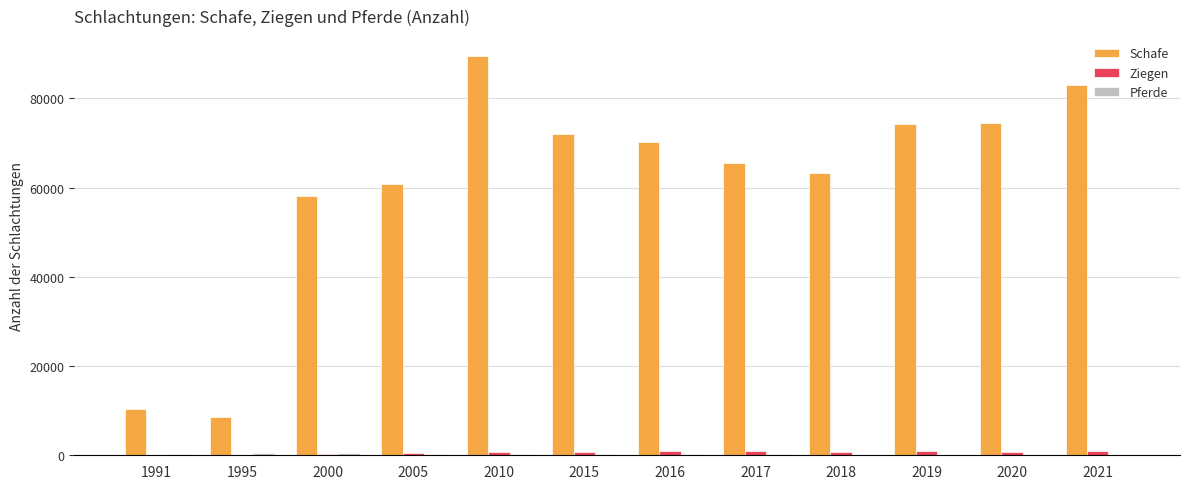

Which series has the largest total across all categories?

Schafe